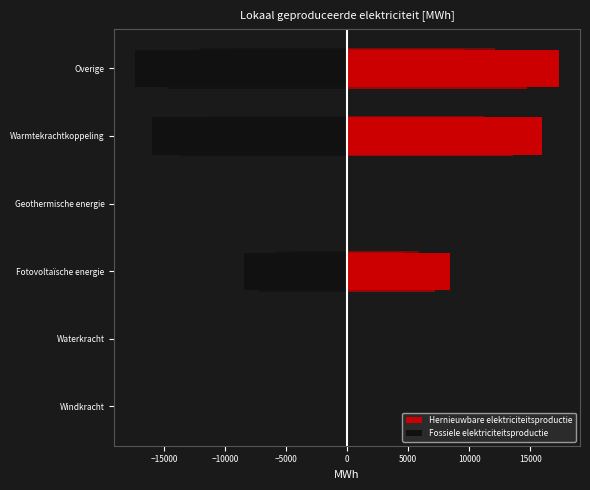

Is the value of Hernieuwbare elektriciteitsproductie at Geothermische energie greater than the value of Fossiele elektriciteitsproductie at Warmtekrachtkoppeling?

Yes